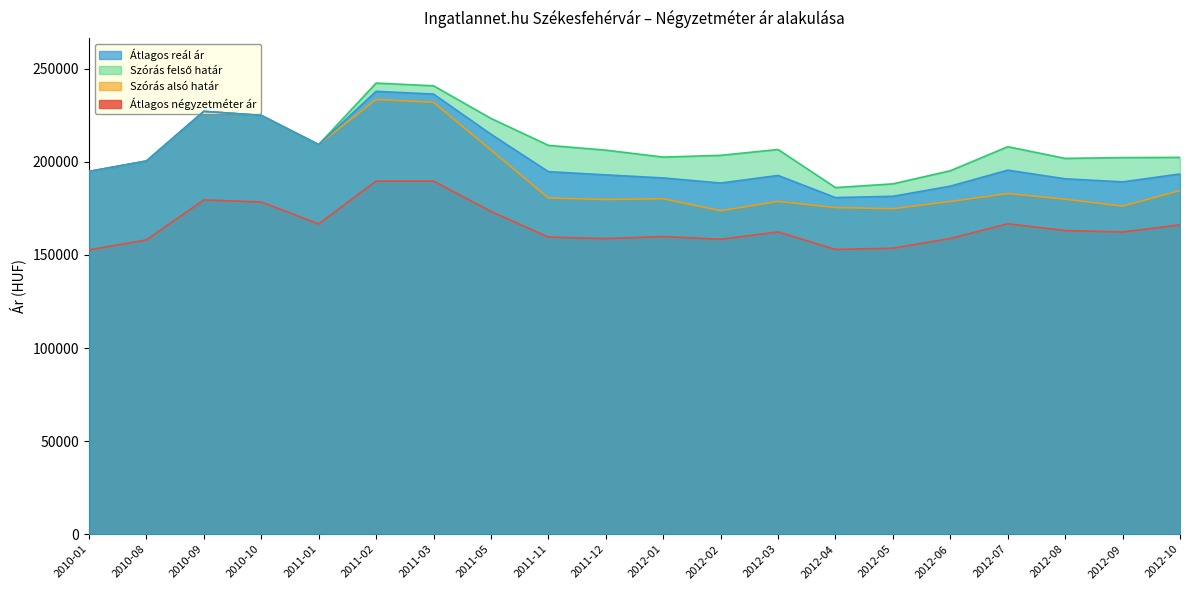

In Átlagos reál ár, how many points are higher than both neighbors (excluding endpoints)?

4